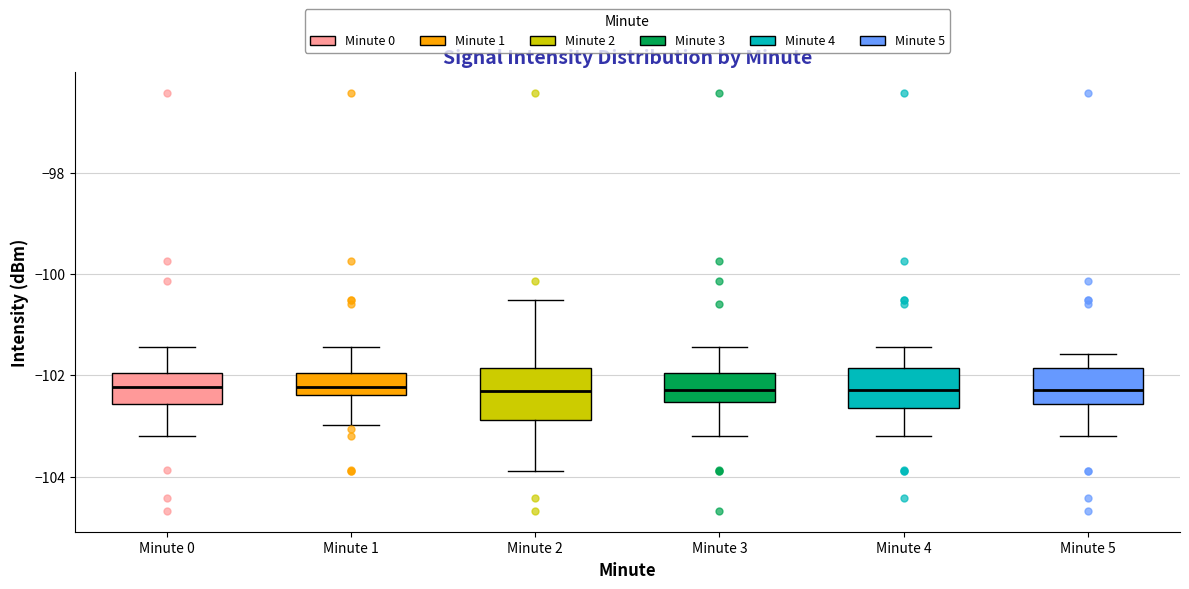

Which box is the tallest, from its lower edge to its upper edge?

Minute 2